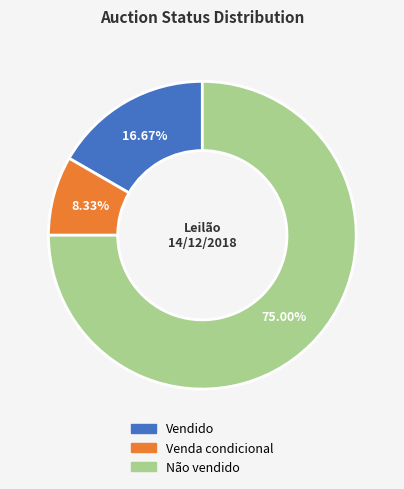

To the nearest percent, what percentage of the pie is Vendido?

17%